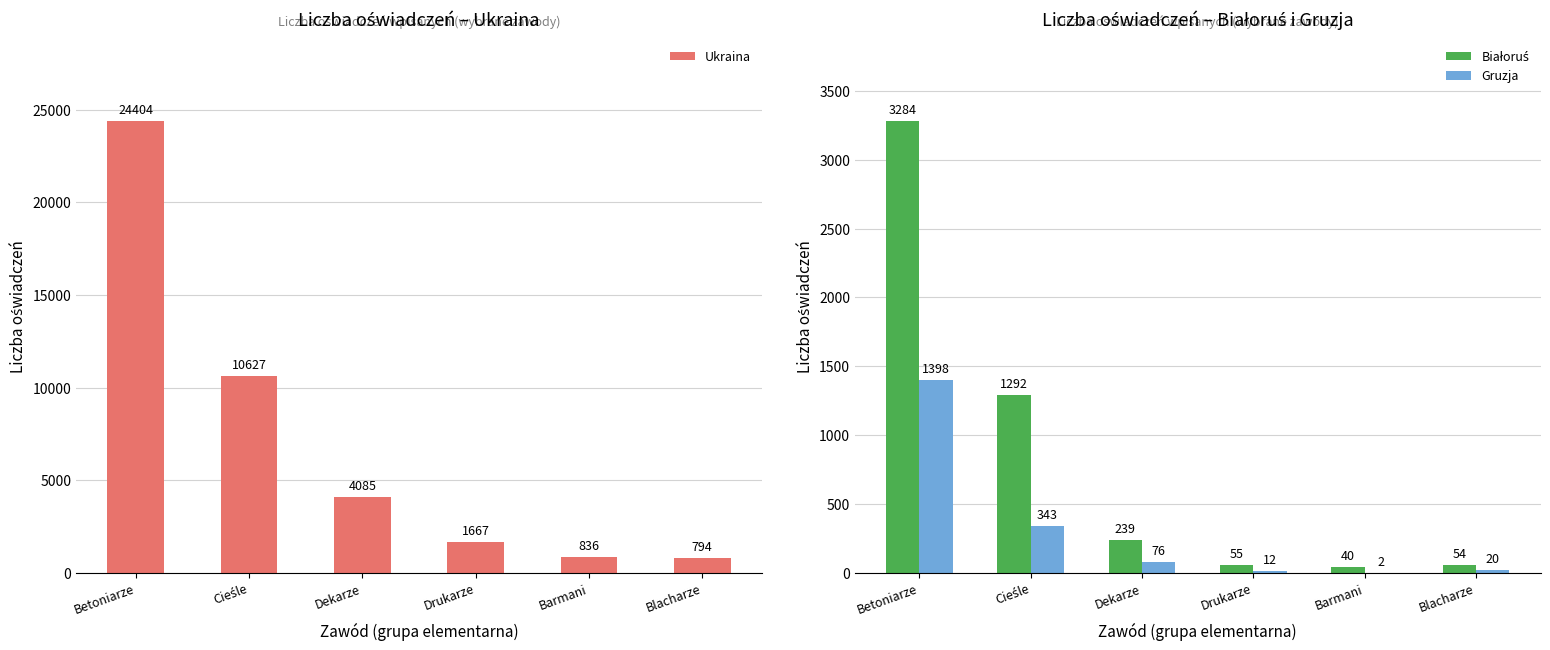

Where is Białoruś nearest to the value 1662?

Cieśle